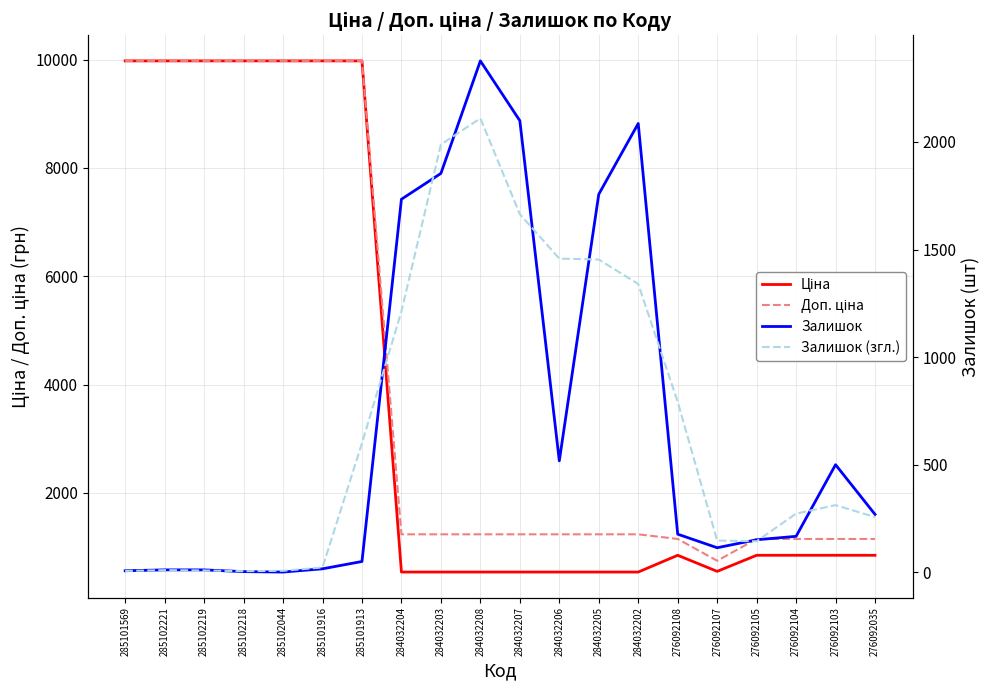

Reading right to left, what are all the values shown in this chart?

Ціна: 276092035=848.4	276092103=848.4	276092104=848.4	276092105=848.4	276092107=551.5	276092108=848.4	284032202=539.0	284032205=539.0	284032206=539.0	284032207=539.0	284032208=539.0	284032203=539.0	284032204=539.0	285101913=9975.0	285101916=9975.0	285102044=9975.0	285102218=9975.0	285102219=9975.0	285102221=9975.0	285101569=9975.0
Доп. ціна: 276092035=1149.7	276092103=1149.7	276092104=1149.7	276092105=1149.7	276092107=747.0	276092108=1149.7	284032202=1235.4	284032205=1235.4	284032206=1235.4	284032207=1235.4	284032208=1235.4	284032203=1235.4	284032204=1235.4	285101913=9975.0	285101916=9975.0	285102044=9975.0	285102218=9975.0	285102219=9975.0	285102221=9975.0	285101569=9975.0
Залишок: 276092035=269.0	276092103=500.0	276092104=167.0	276092105=151.0	276092107=114.0	276092108=177.0	284032202=2086.0	284032205=1757.0	284032206=518.0	284032207=2099.0	284032208=2377.0	284032203=1854.0	284032204=1734.0	285101913=50.0	285101916=16.0	285102044=1.0	285102218=3.0	285102219=11.0	285102221=11.0	285101569=7.0
Залишок (згл.): 276092035=256.3	276092103=312.0	276092104=272.7	276092105=144.0	276092107=147.3	276092108=792.3	284032202=1340.0	284032205=1453.7	284032206=1458.0	284032207=1664.7	284032208=2110.0	284032203=1988.3	284032204=1212.7	285101913=600.0	285101916=22.3	285102044=6.7	285102218=5.0	285102219=8.3	285102221=9.7	285101569=6.0